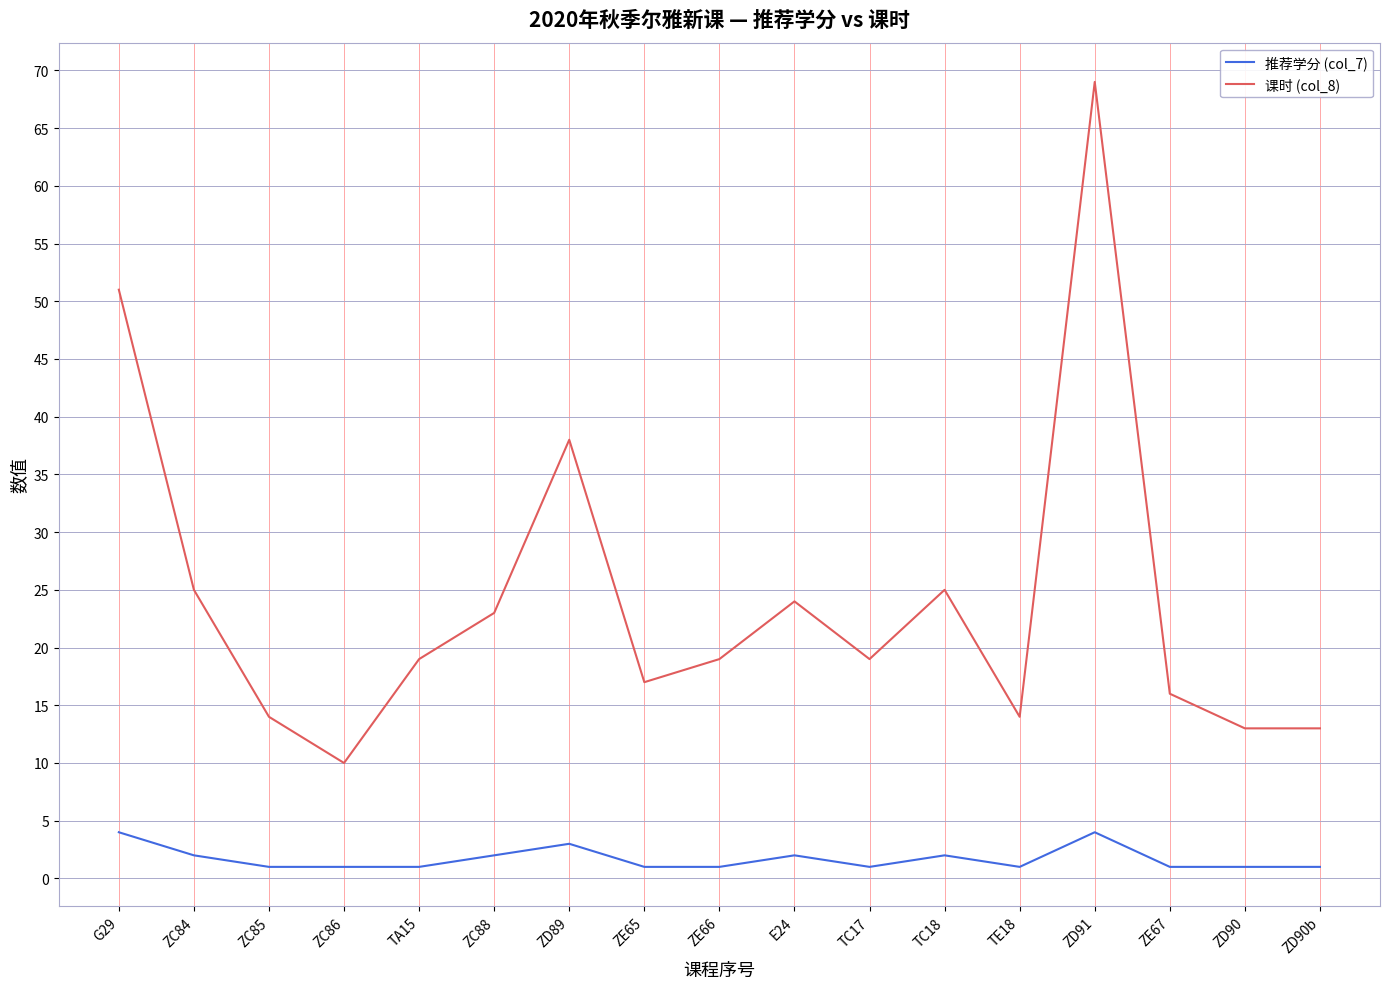

Which series has the largest range (max minus min)?

课时 (col_8)